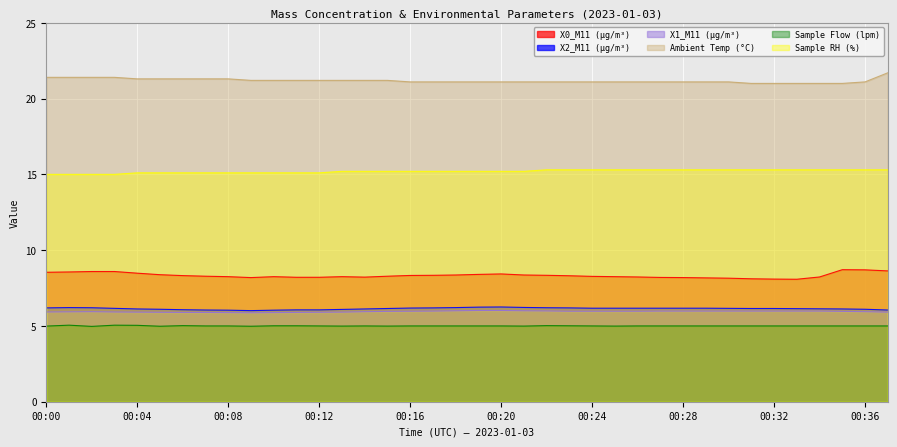

The X1_M11 (μg/m³) series shows 5.9 at 00:03. True or false?

True